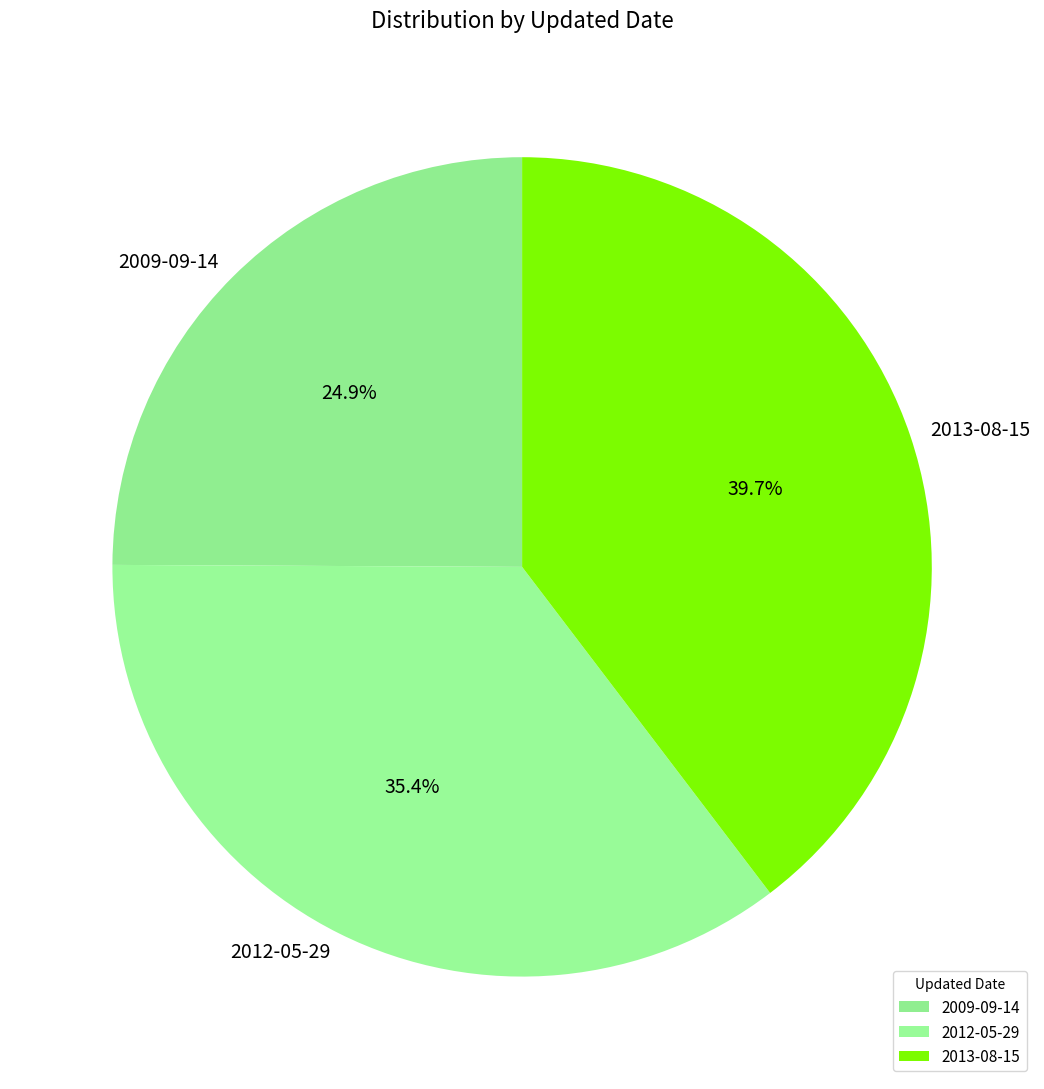

How many segments does this pie chart have?

3